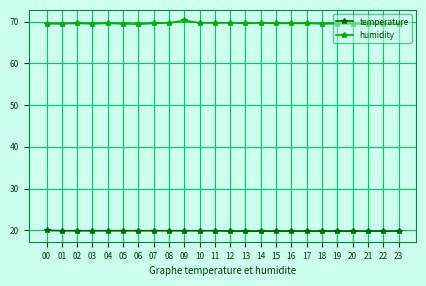

The value of humidity at 13 is 69.6. True or false?

True